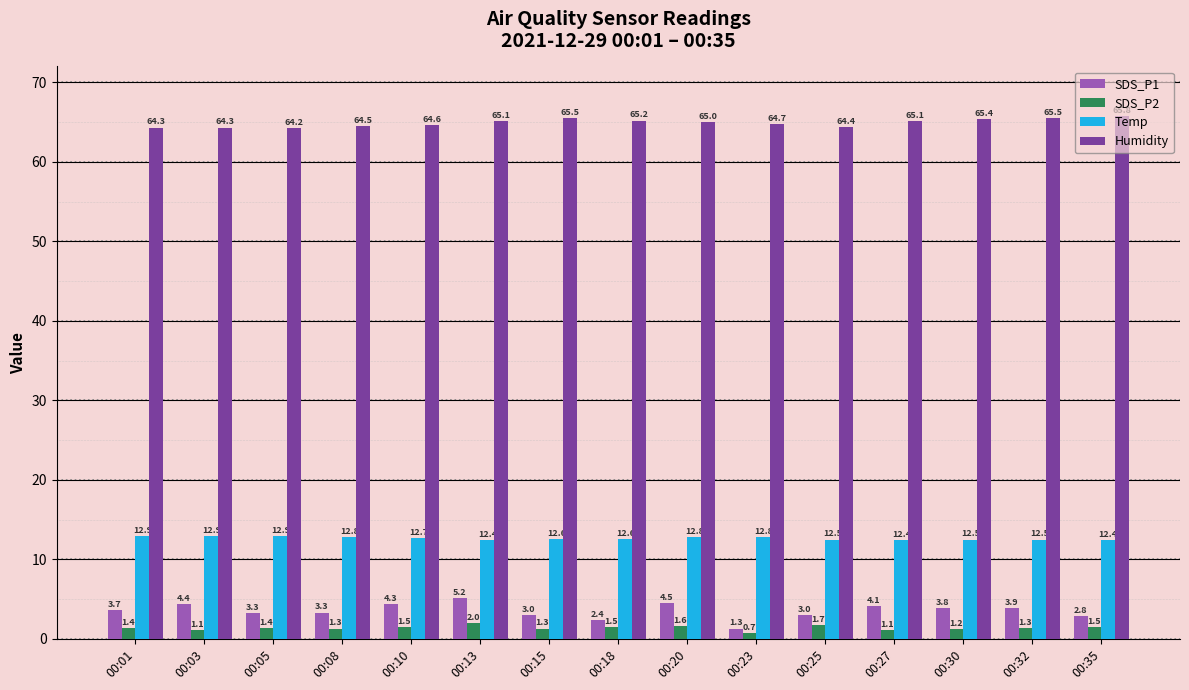

What is the value of the SDS_P1 bar at the 6th from the left?

5.2